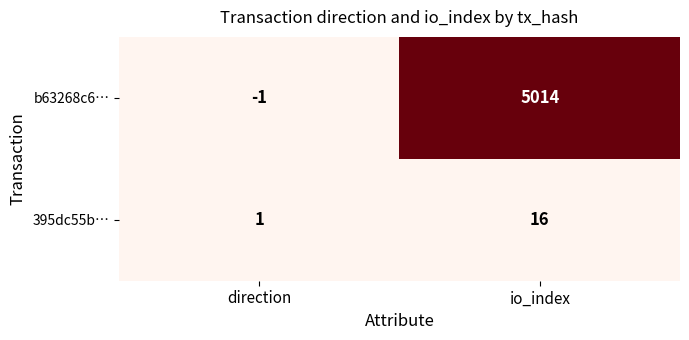

Is it true that 395dc55b… equals 1 at direction?

True